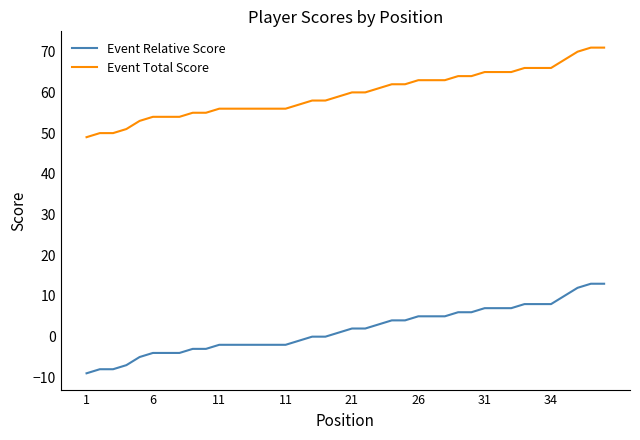

Which series has the largest total across all categories?

Event Total Score